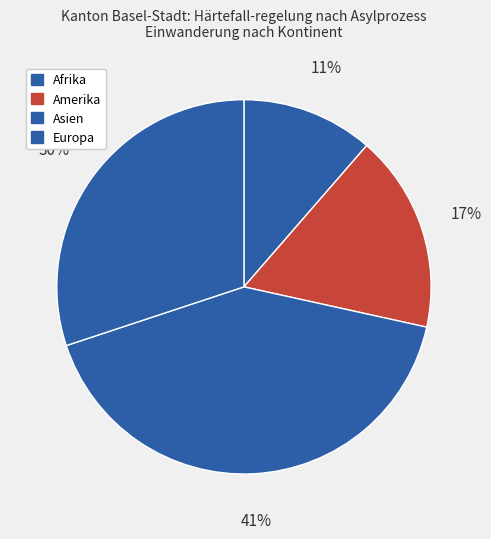

How many segments does this pie chart have?

4